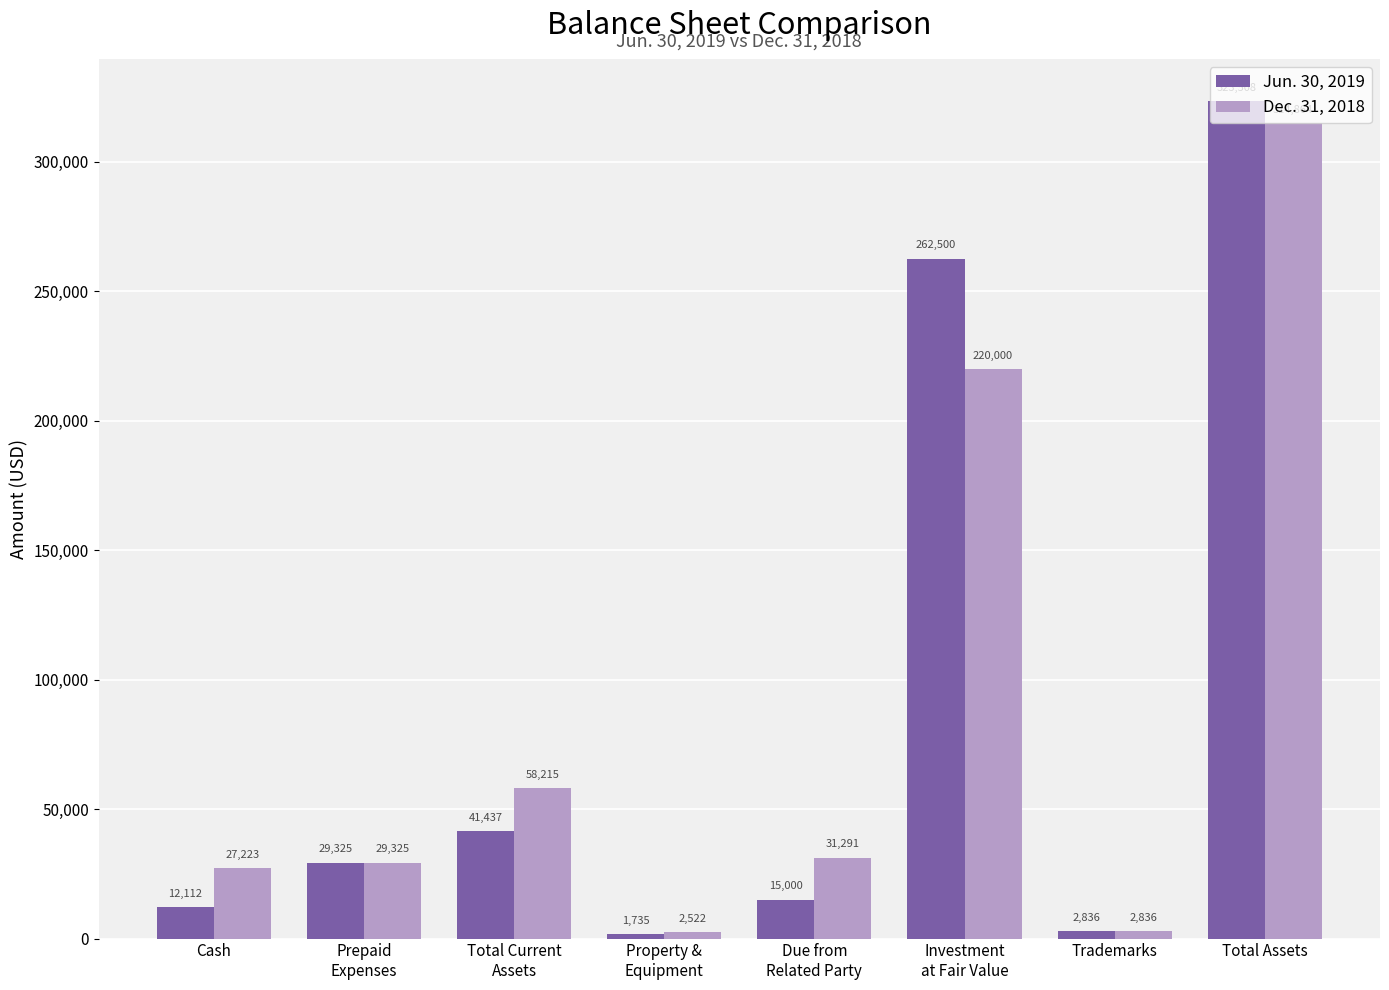

What is the difference between the Dec. 31, 2018 values at Total Assets and Trademarks?

312028